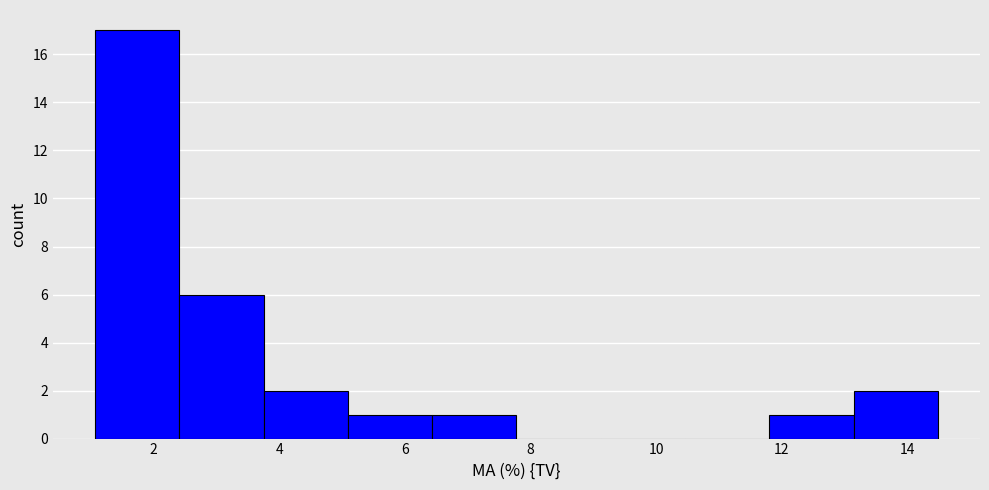

Reading left to right, transcribe this chart: for each bar, give the range it covers on the x-axis and its height. Neither the bar edges nor the heights are printed on the chart, so give them approximately, as read against the axes.

1.0 to 2.4: 17
2.4 to 3.8: 6
3.8 to 5.0: 2
5.0 to 6.4: 1
6.4 to 7.8: 1
7.8 to 9.2: 0
9.2 to 10.4: 0
10.4 to 11.8: 0
11.8 to 13.2: 1
13.2 to 14.4: 2